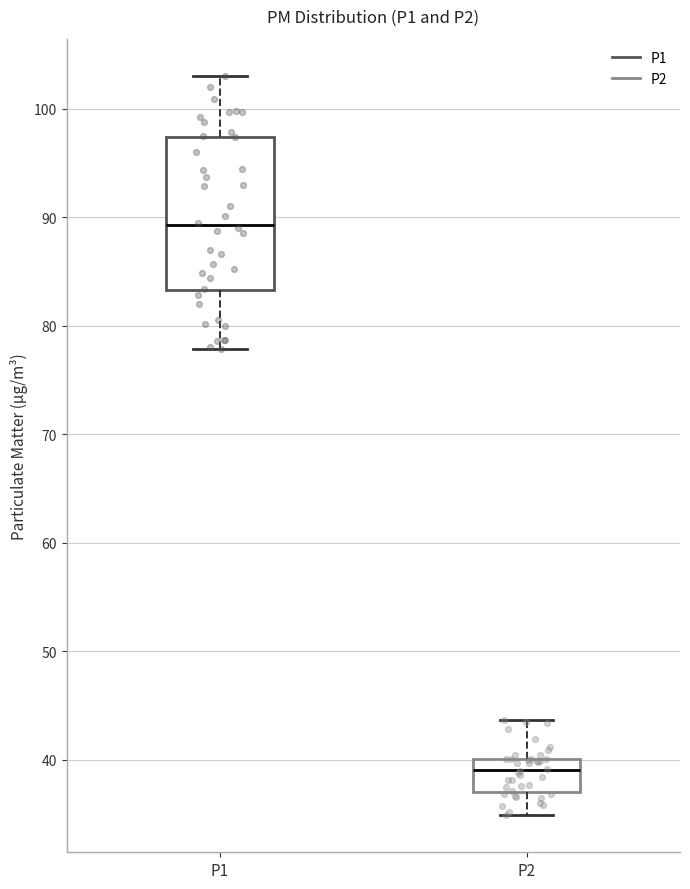

Reading left to right, read every box against the y-axis: the position of its median line, the range the box covers, and the ends of its whiskers. The values are not printed on the chart, so give them approximately, as read against the axis.

P1: median 89, box 83 to 97, whiskers 78 to 103
P2: median 39, box 37 to 40, whiskers 35 to 44